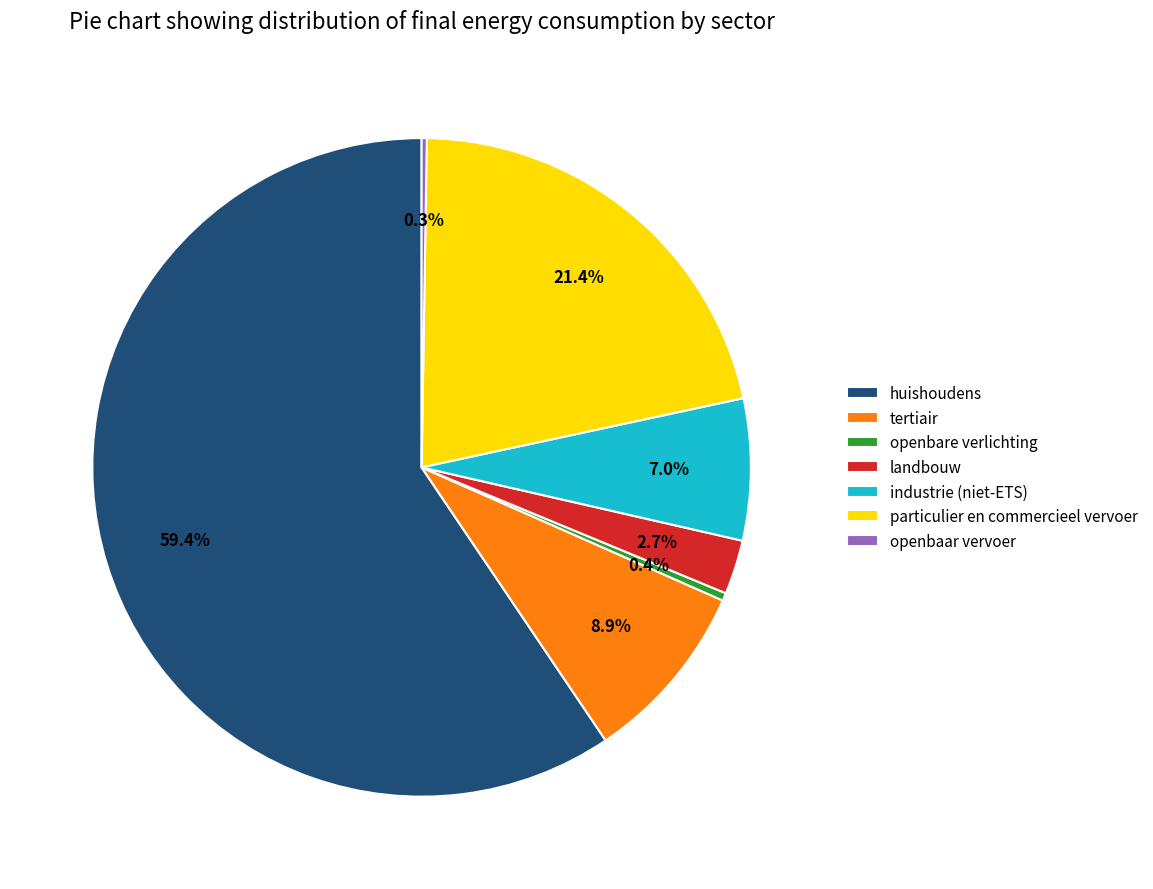

Is there any slice that represents more than half of the pie?

Yes